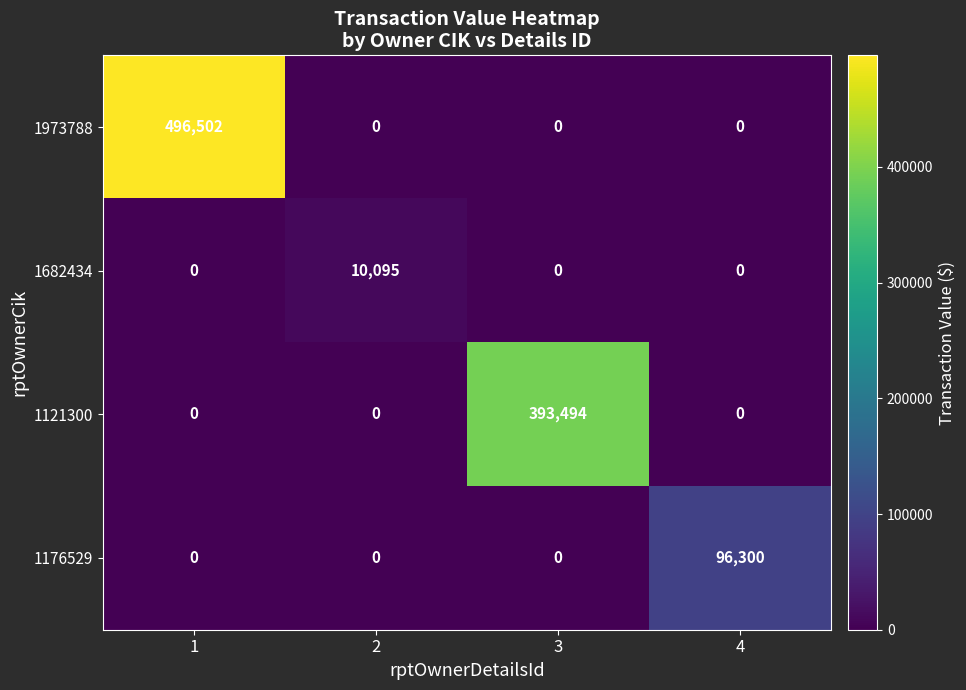

What is the total value across all series at 4?

96300